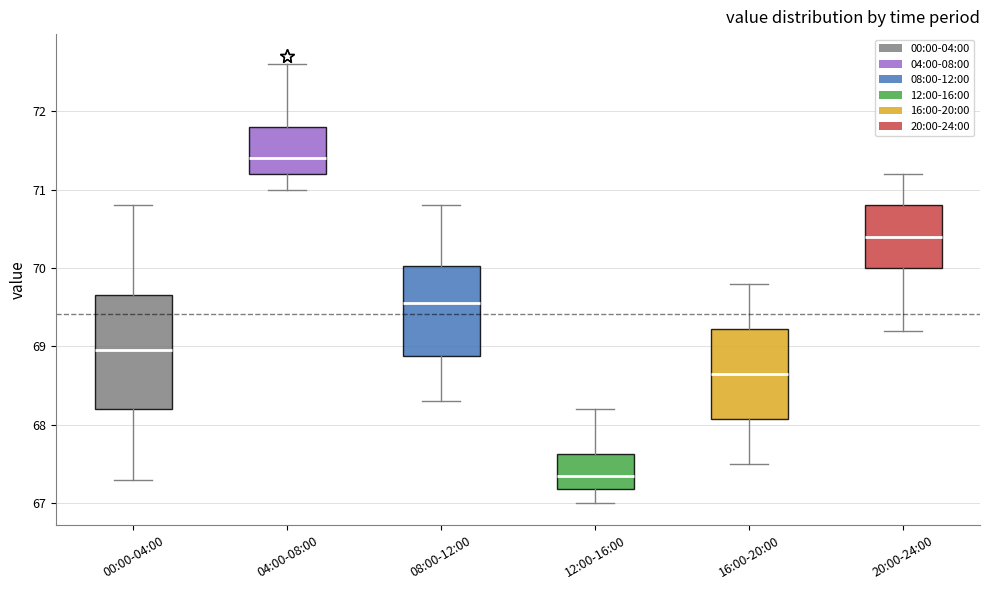

Which box's median line is the lowest?

12:00-16:00